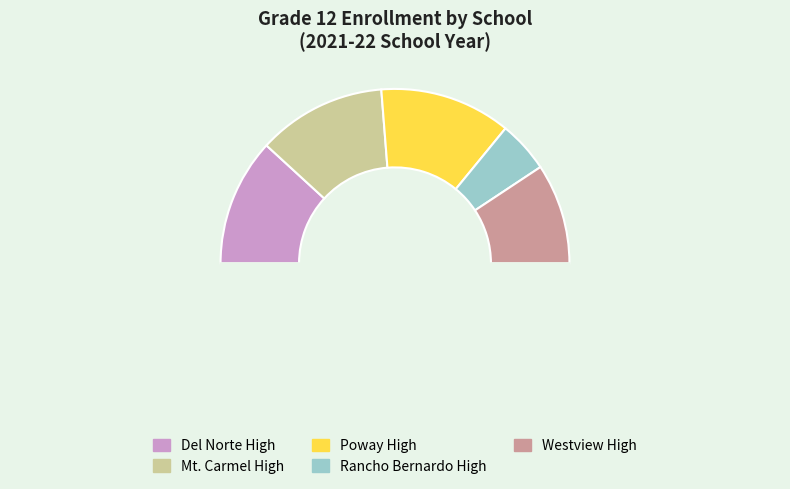

Count the number of slices in the pie.

6